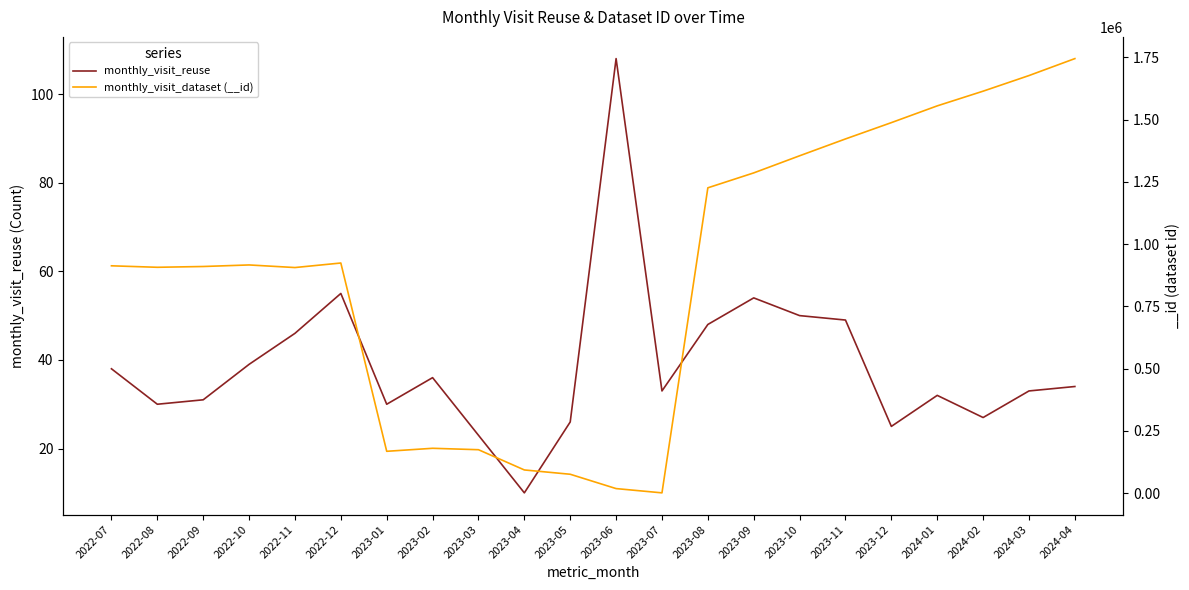

True or false: monthly_visit_reuse and monthly_visit_dataset (__id) cross at least once.

False